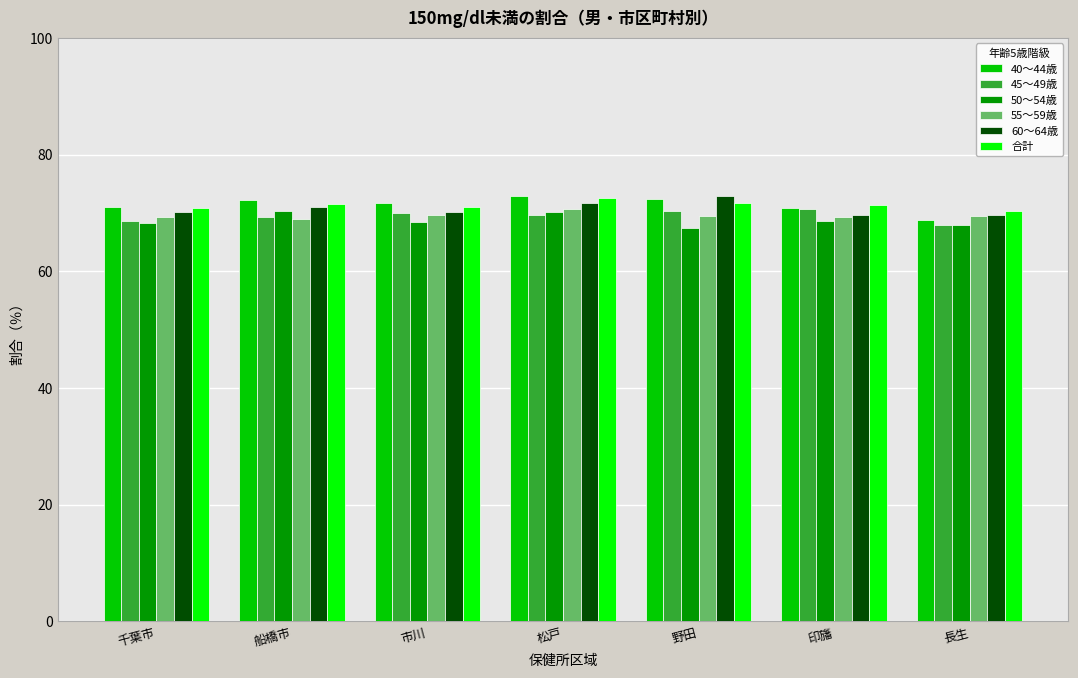

What is the maximum value for 40～44歳?

72.9